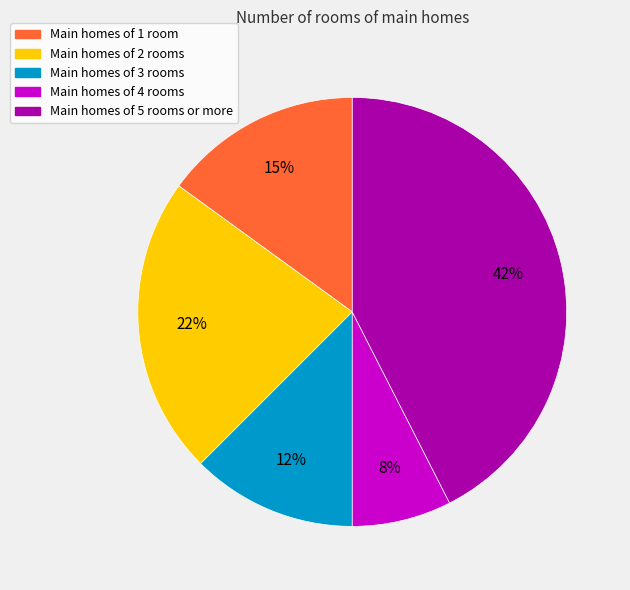

Is there any slice that represents more than half of the pie?

No